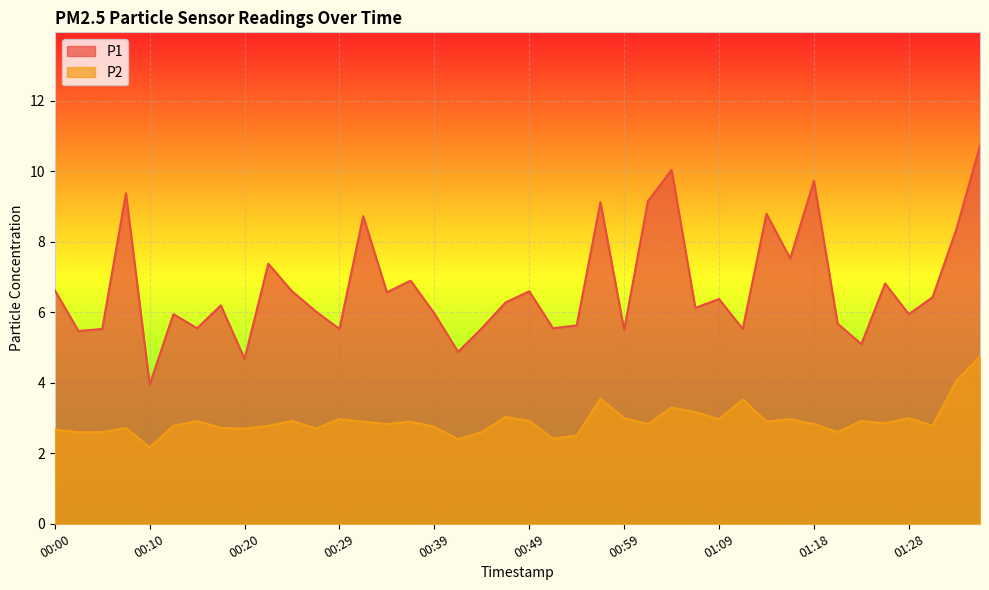

Which has a higher value, 00:22 or 00:17?

00:22